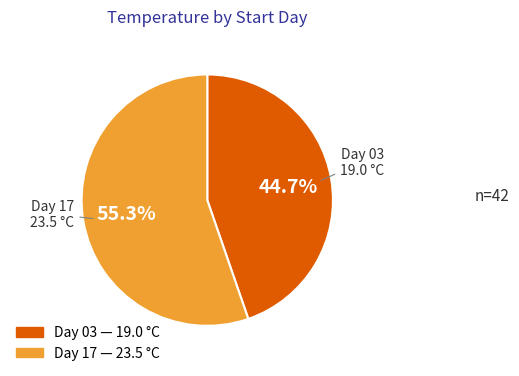

Is there any slice that represents more than half of the pie?

Yes